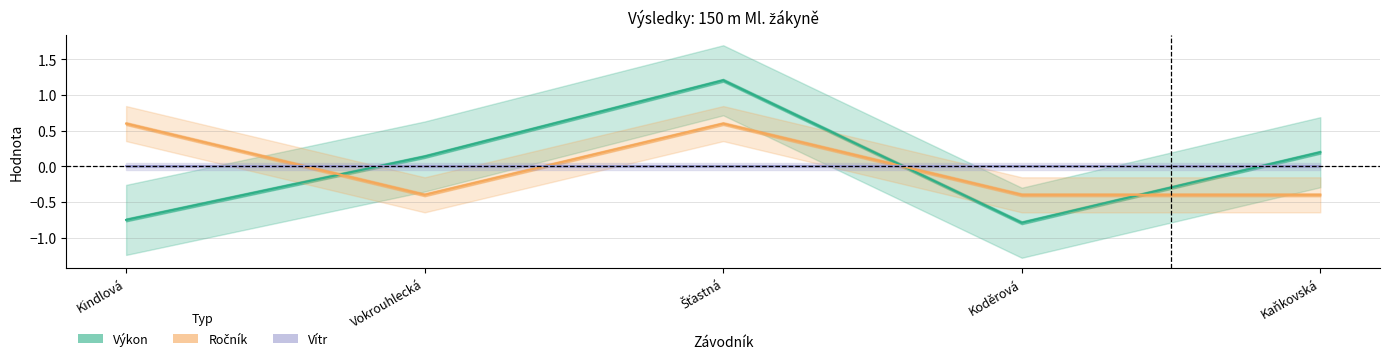

What is the minimum value shown in the chart?

-0.8